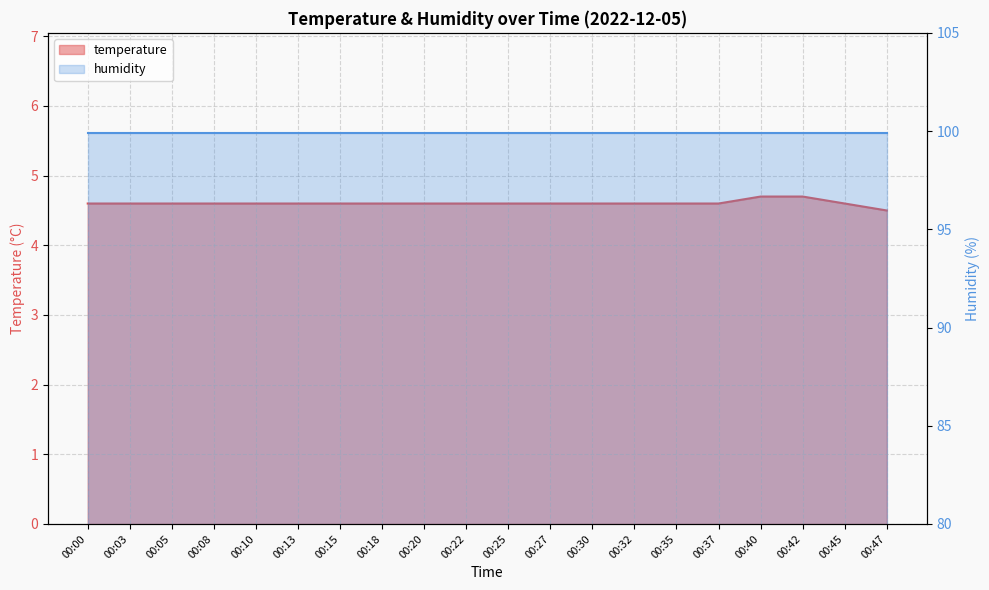

How many data points does each series have?

20